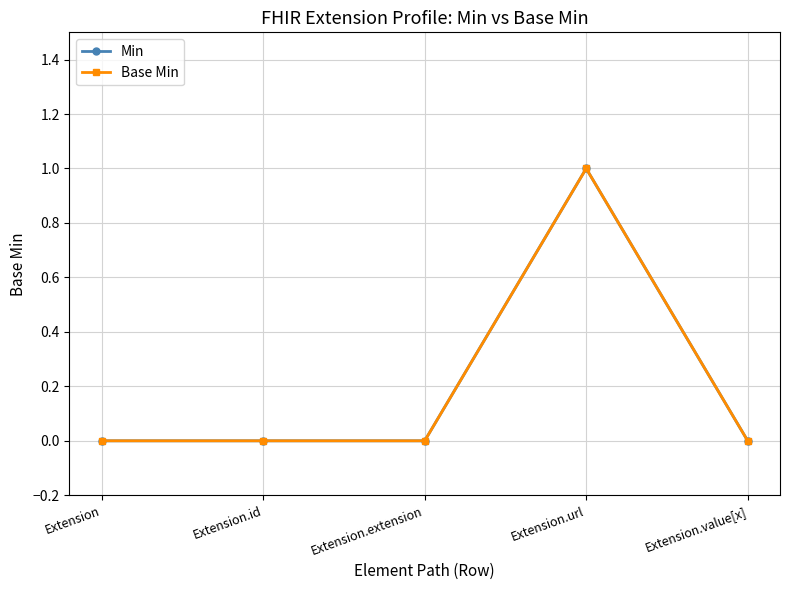

At Extension.value[x], list the series in order from largest to smallest.

Min, Base Min